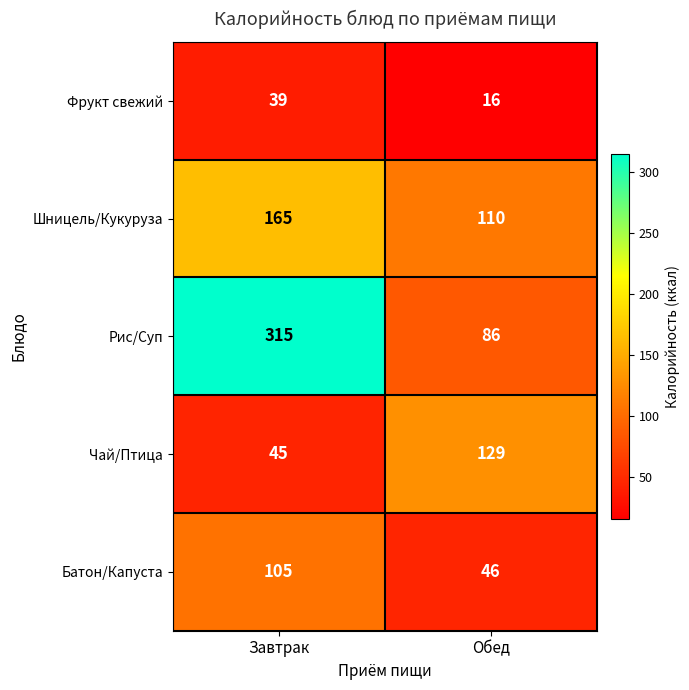

At how many categories does at least one series exceed 285?

1